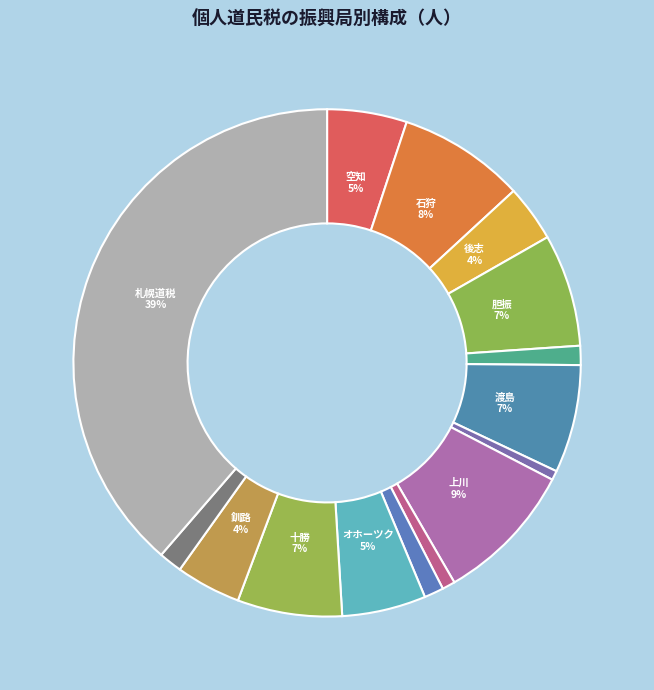

Count the number of slices in the pie.

15